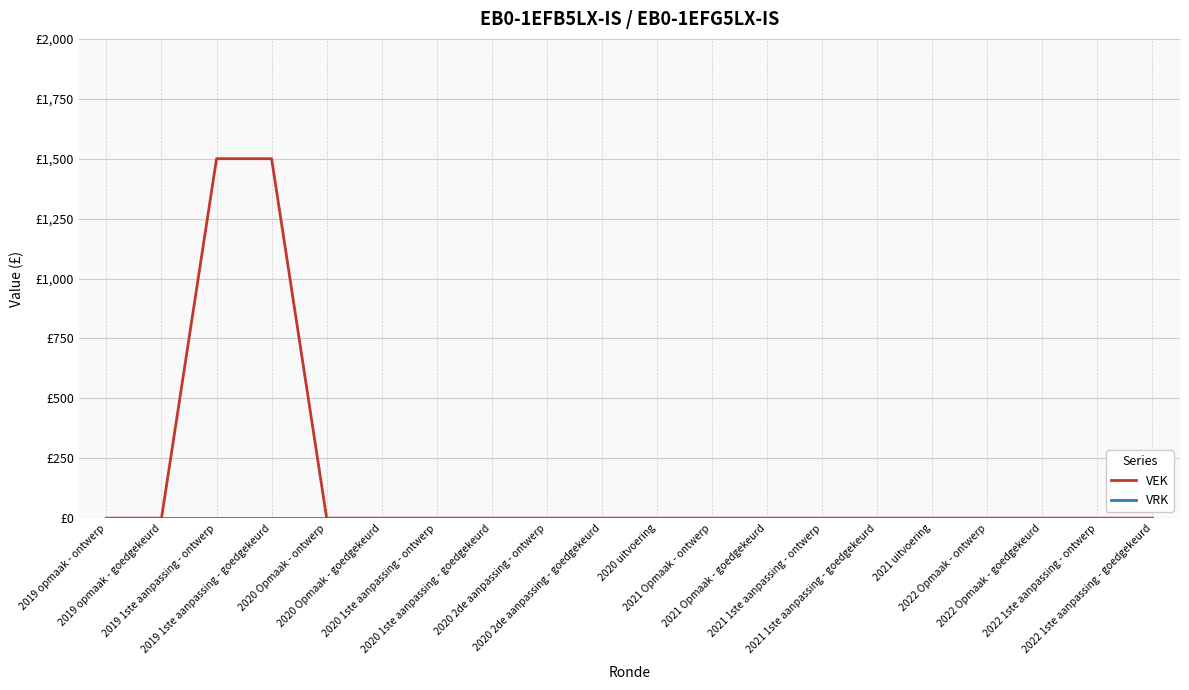

What is the average value of the VEK series?

150